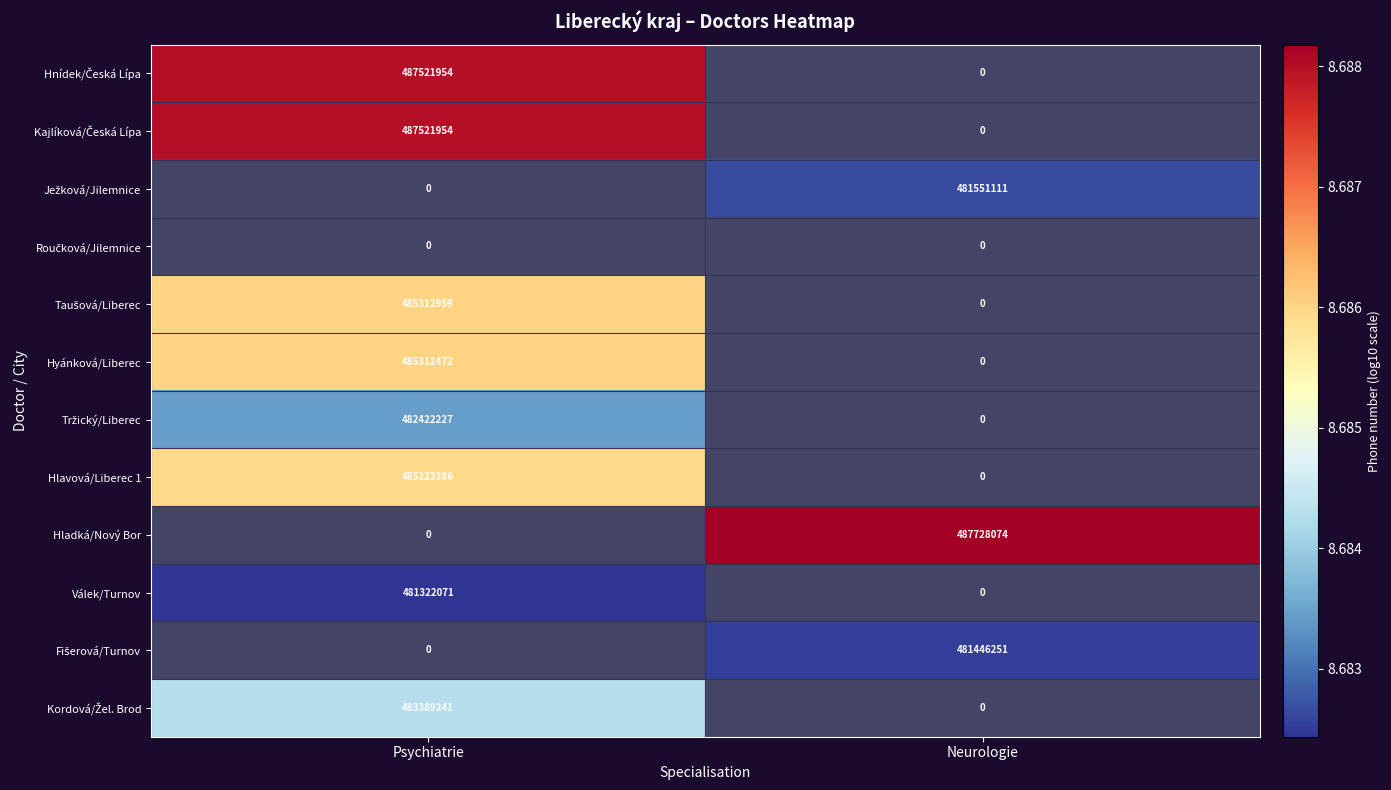

What is the minimum value shown in the chart?

8.7